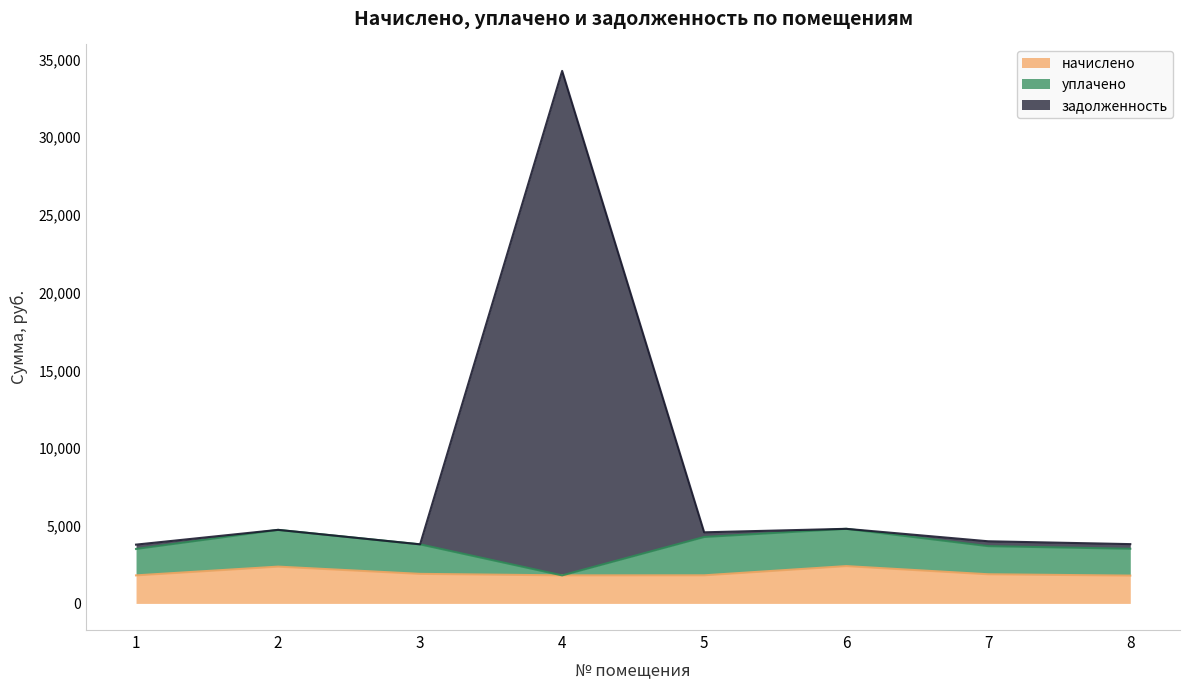

At which category is the sum across all series the highest?

4